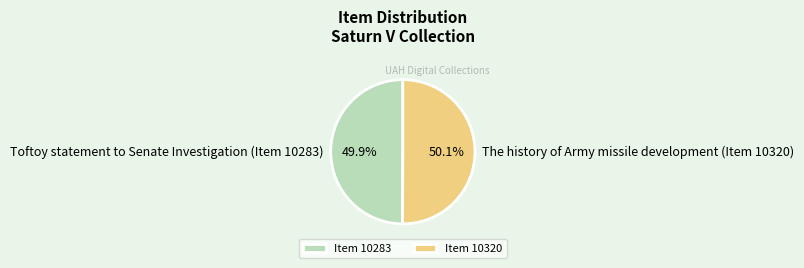

True or false: Toftoy statement to Senate Investigation (Item 10283) accounts for 50% of the total.

True